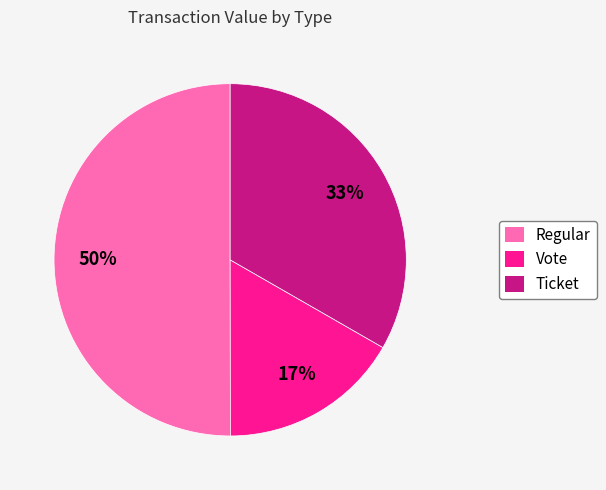

To the nearest percent, what is the difference between the largest and smallest slice percentages?

33%